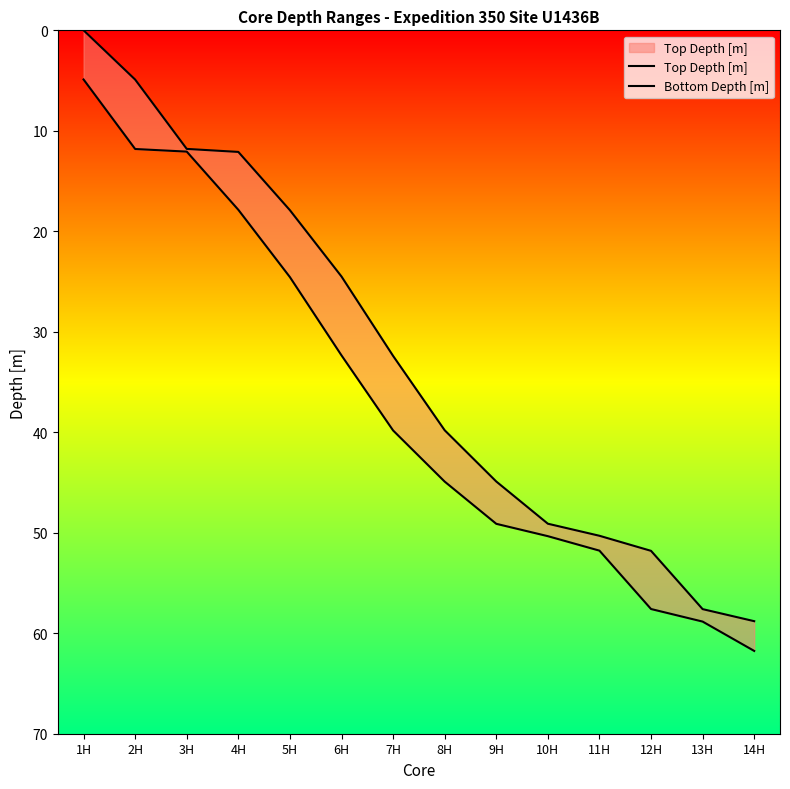

True or false: Bottom Depth [m] has more than 0 points higher than both neighbors.

False